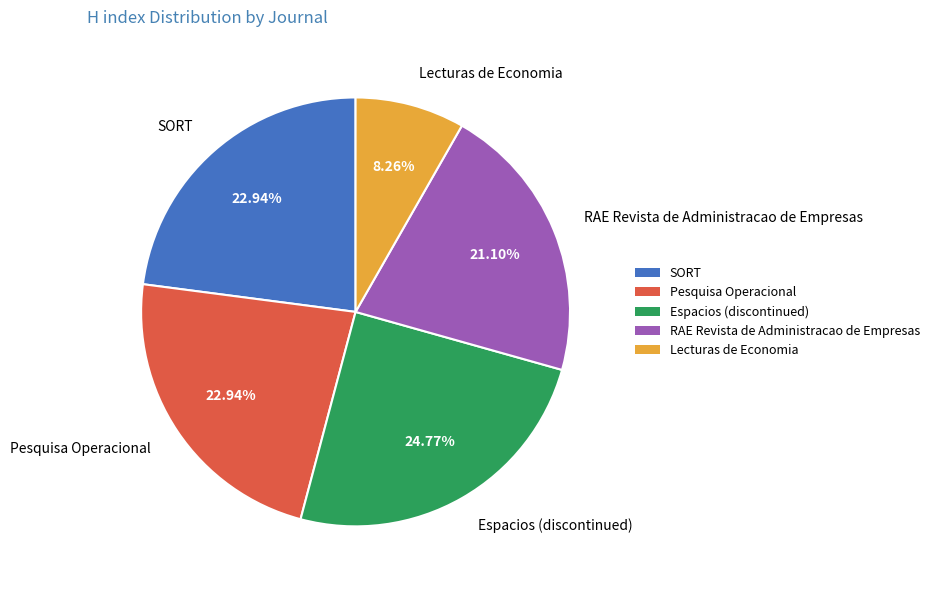

True or false: RAE Revista de Administracao de Empresas accounts for 21% of the total.

True